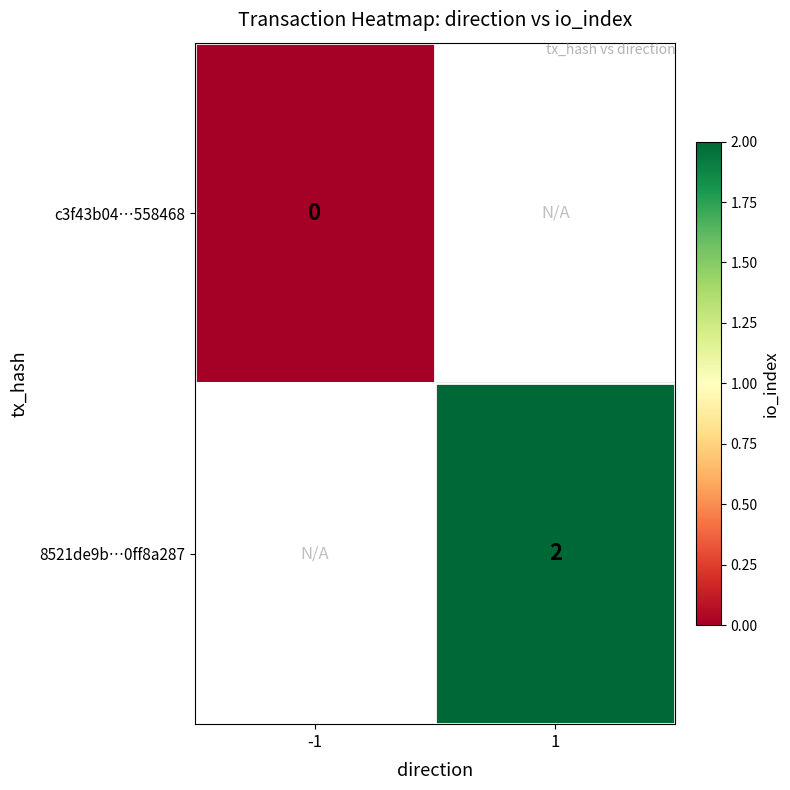

Which series has the widest spread of values?

c3f43b04…558468